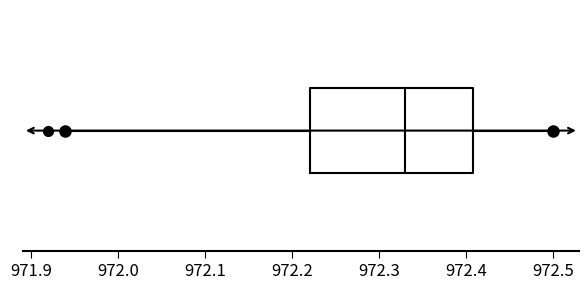

Read this box plot against the x-axis: the position of the median line, the range covered by the box, and the ends of both whiskers. The values are not printed on the chart, so give them approximately, as read against the axis.

median 972.33, box 972.22 to 972.41, whiskers 971.94 to 972.50